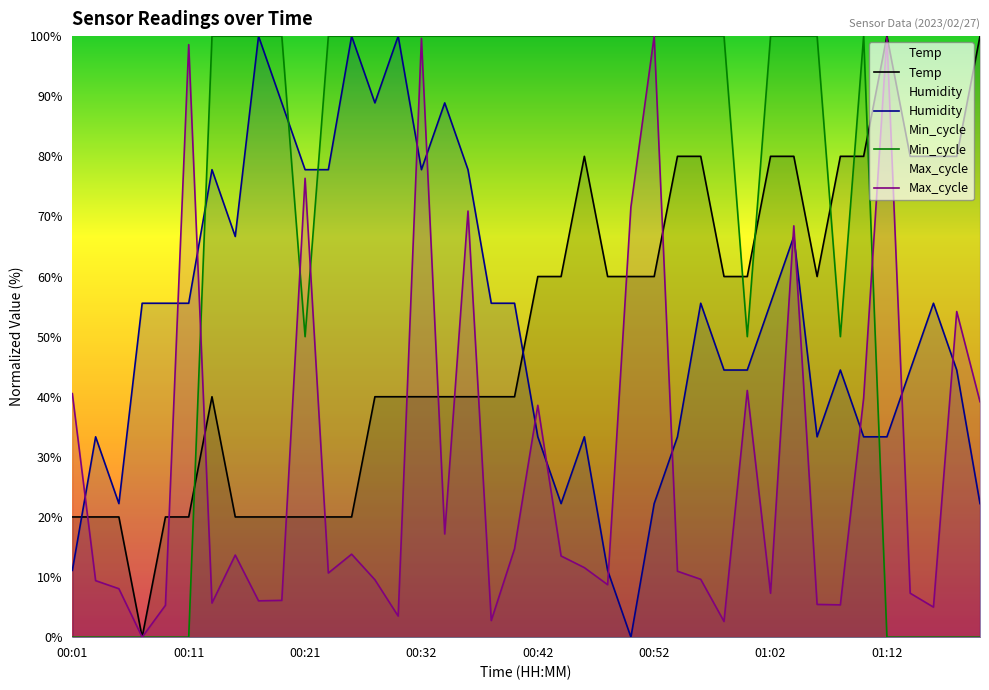

The value of Temp at 00:01 is 30.2. True or false?

False